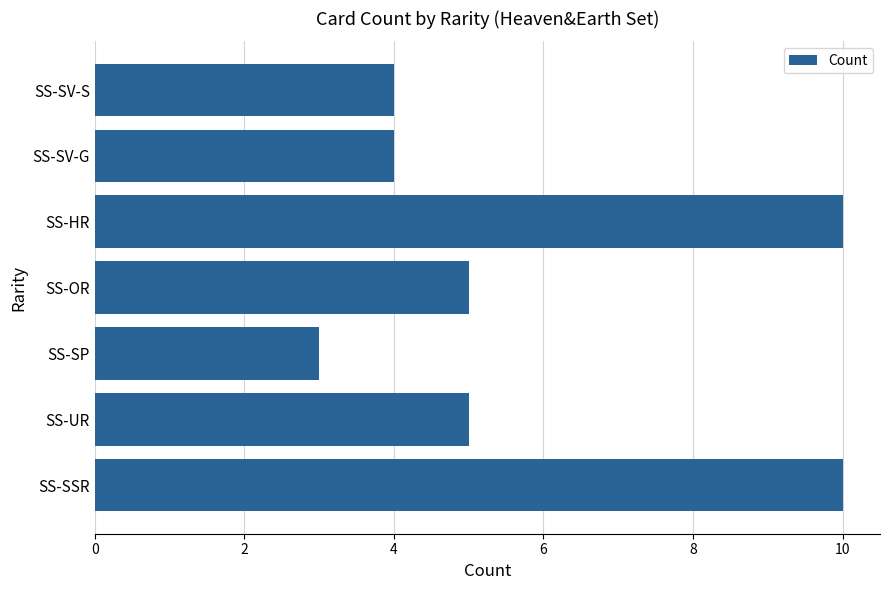

Read the value at SS-UR.

5